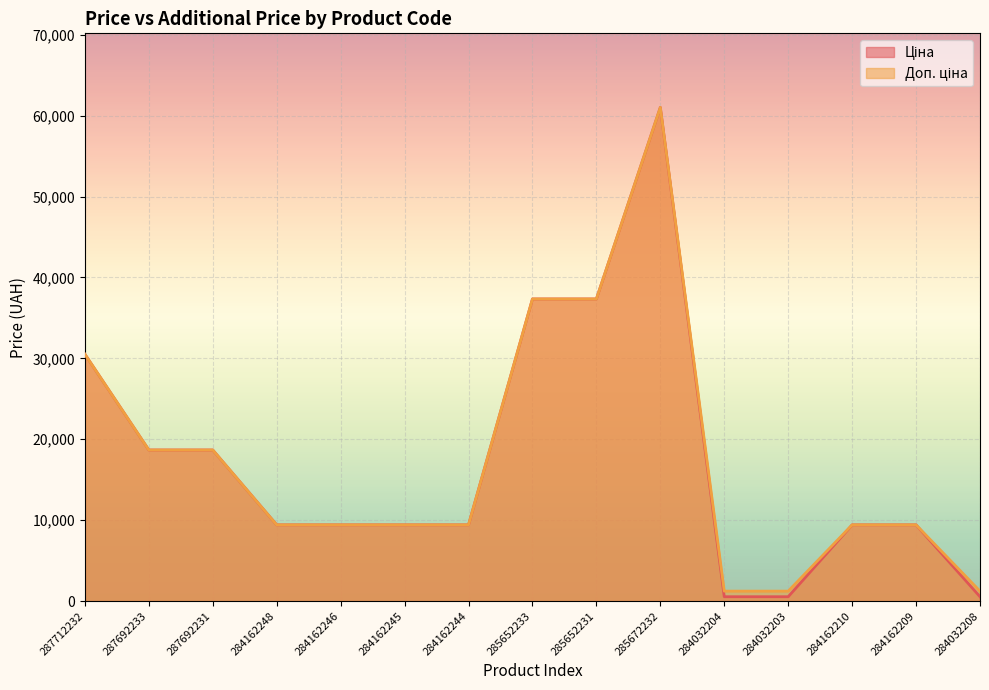

Which series has the widest spread of values?

Ціна